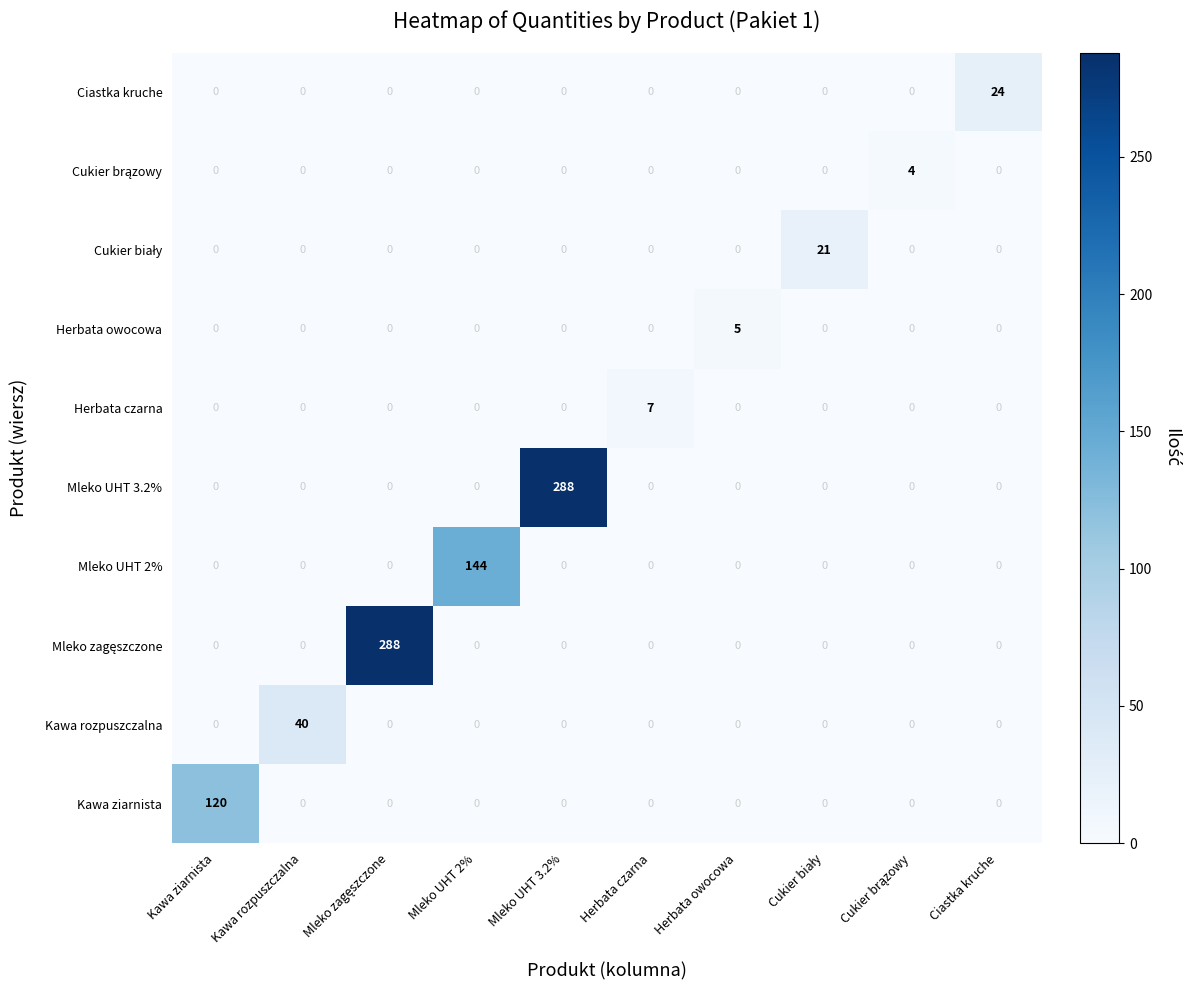

True or false: Ciastka kruche has a value of 24 at Ciastka kruche.

True